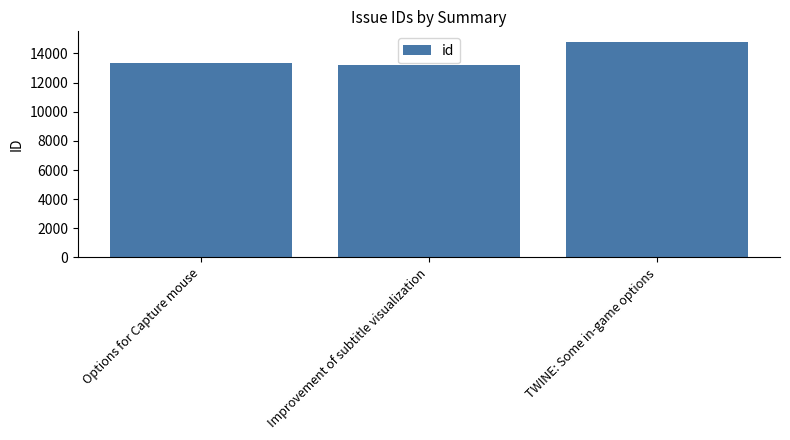

What is the difference between the maximum and minimum values?

1538